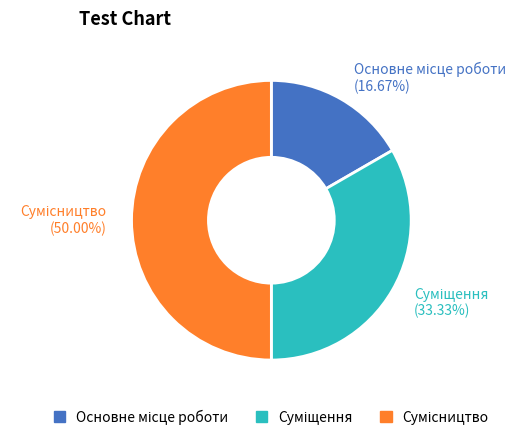

How many slices are in this pie chart?

3